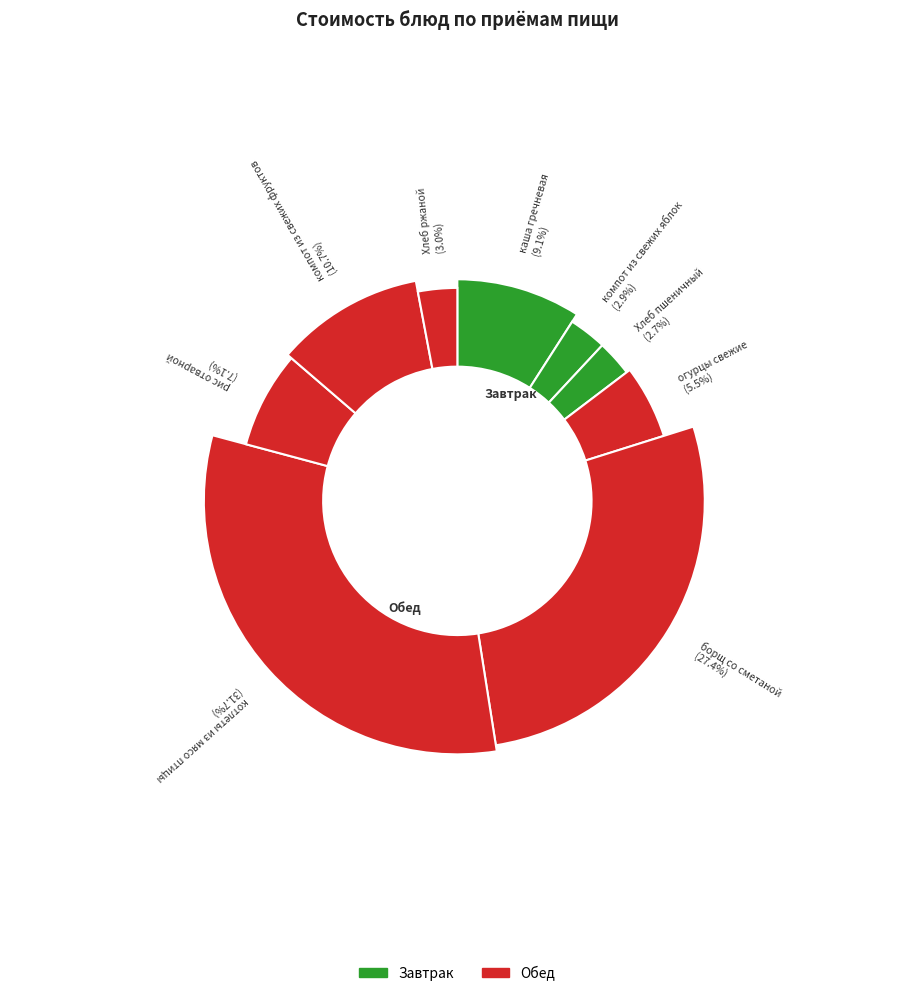

Which category has the biggest portion of the pie?

котлеты из мясо птицы